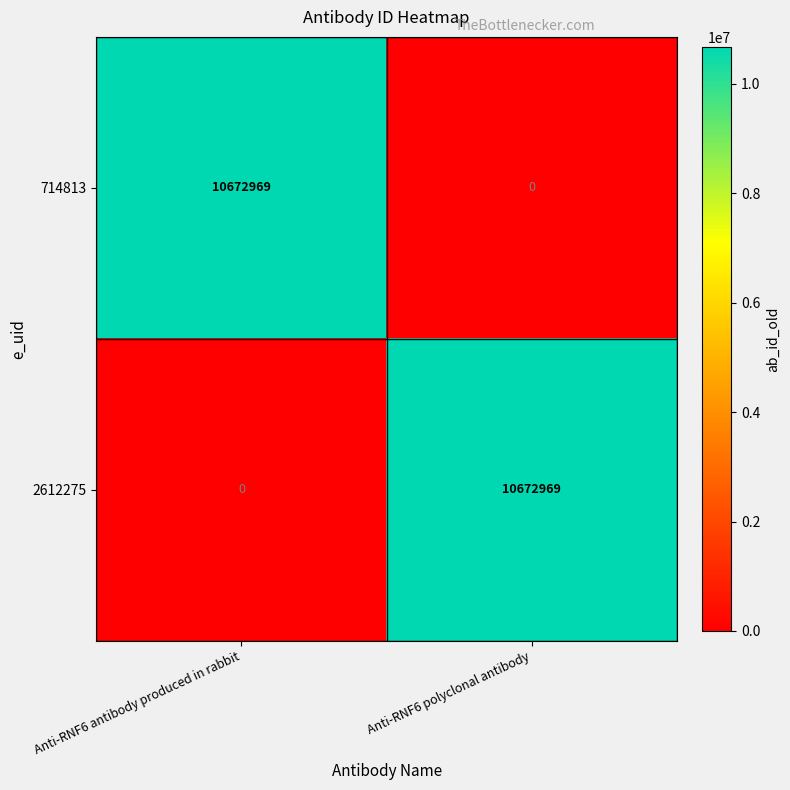

At which label is 714813 closest to 5336484?

Anti-RNF6 polyclonal antibody